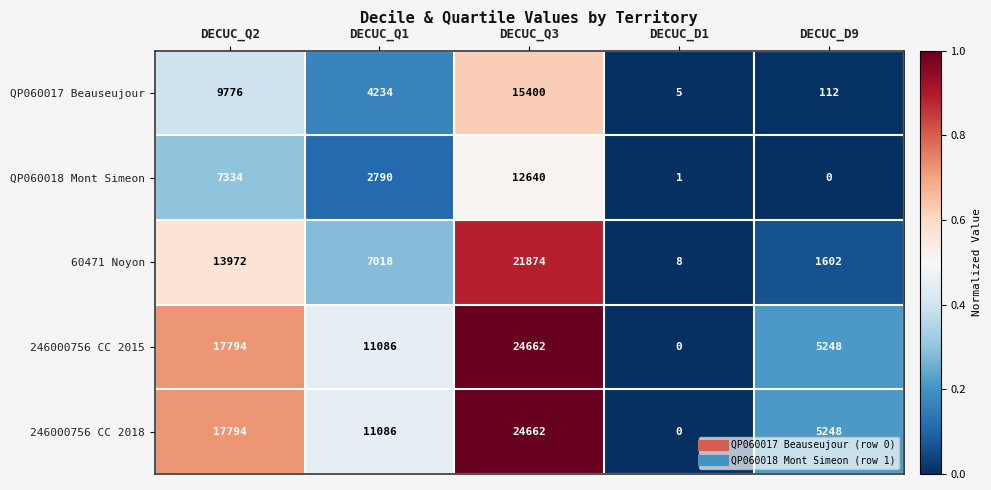

What is the difference between the second highest and second lowest values in the QP060017 Beauseujour series?

9664